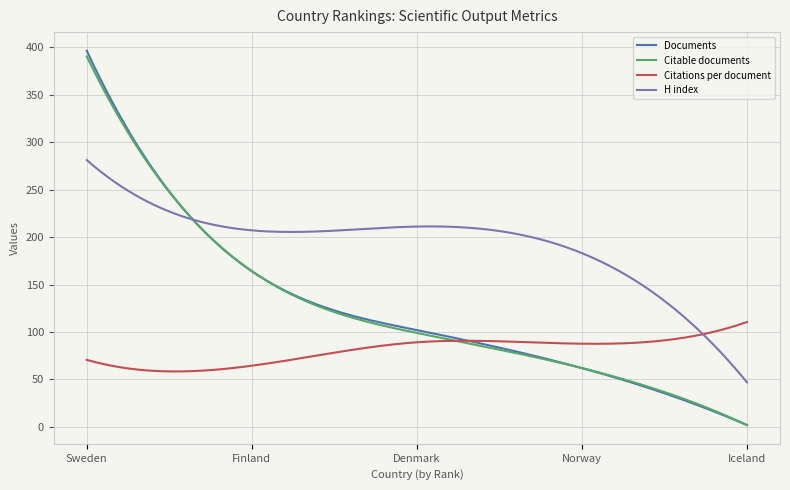

Which series has the largest total across all categories?

H index